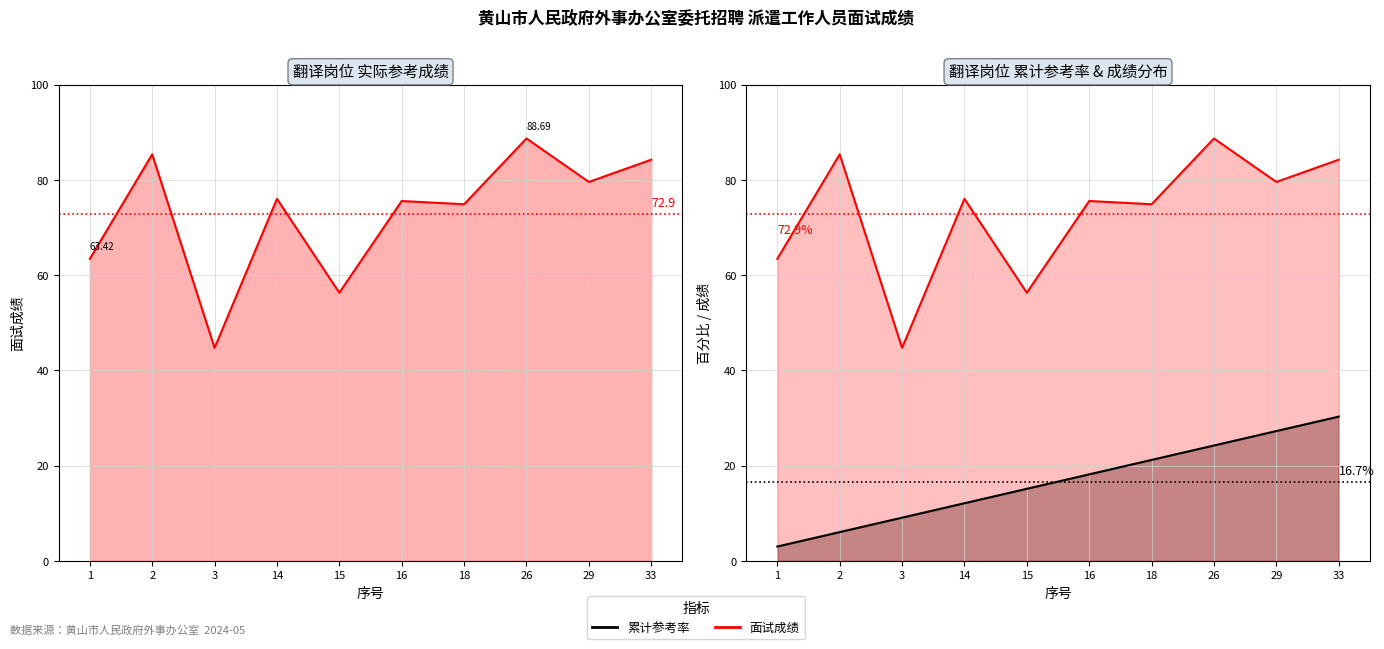

Does the chart display data point markers on the line(s)?

No